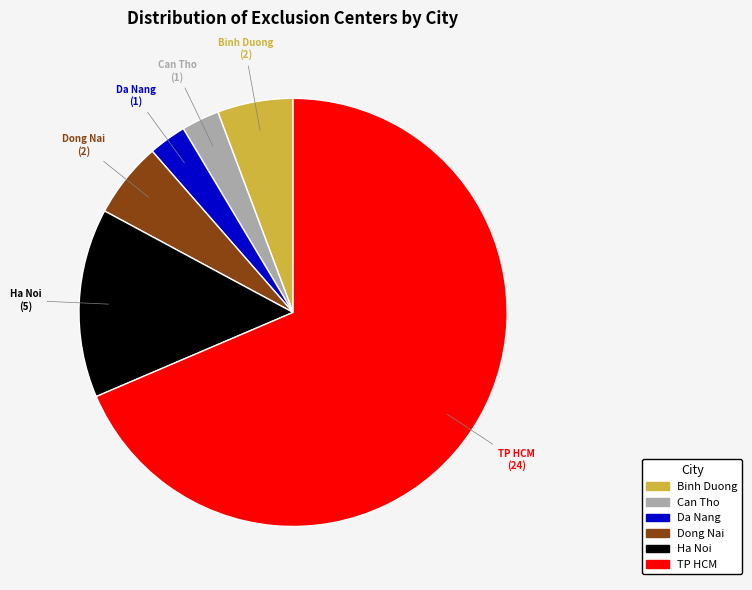

Is there a majority slice in this chart?

Yes